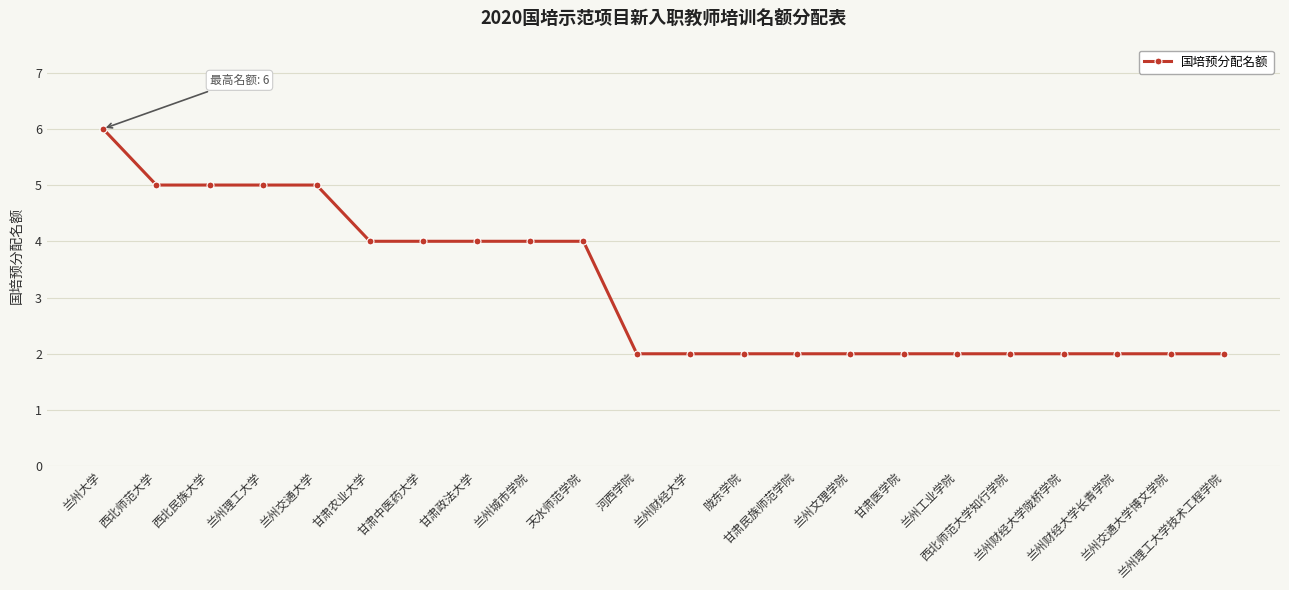

What is the value of the 21st point from the left?

2